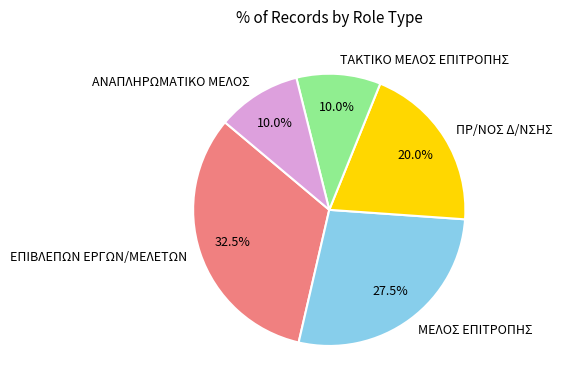

What is the ratio of the value at ΑΝΑΠΛΗΡΩΜΑΤΙΚΟ ΜΕΛΟΣ to the value at ΠΡ/ΝΟΣ Δ/ΝΣΗΣ?

0.5